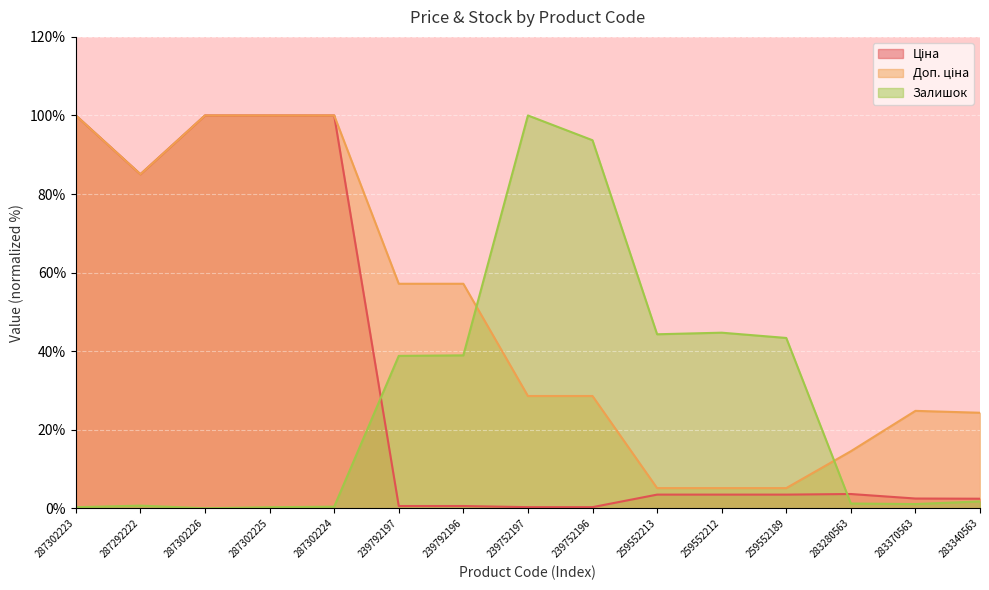

Does the chart display data point markers on the line(s)?

No